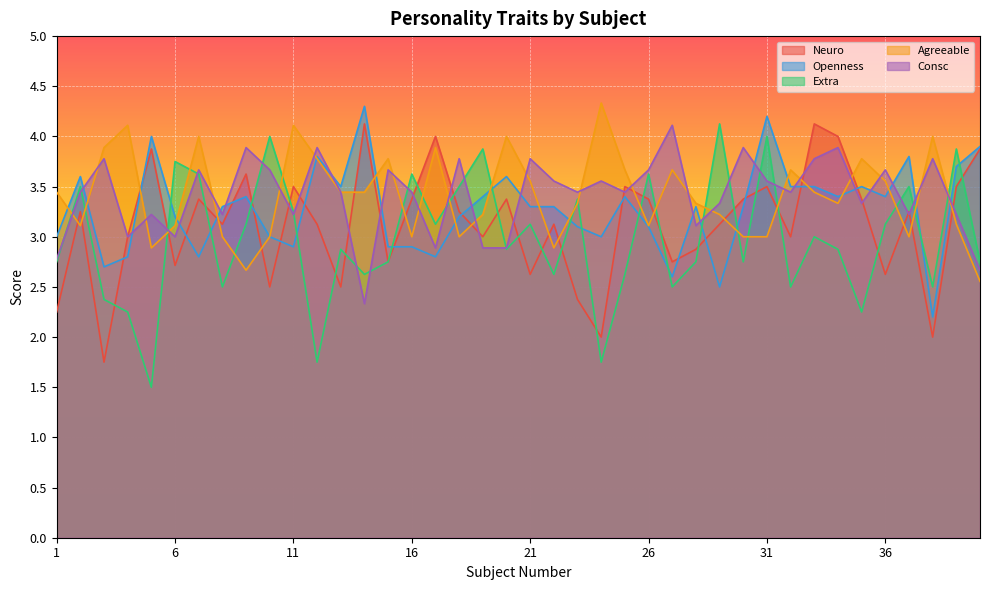

What is the average value of the Agreeable series?

3.4